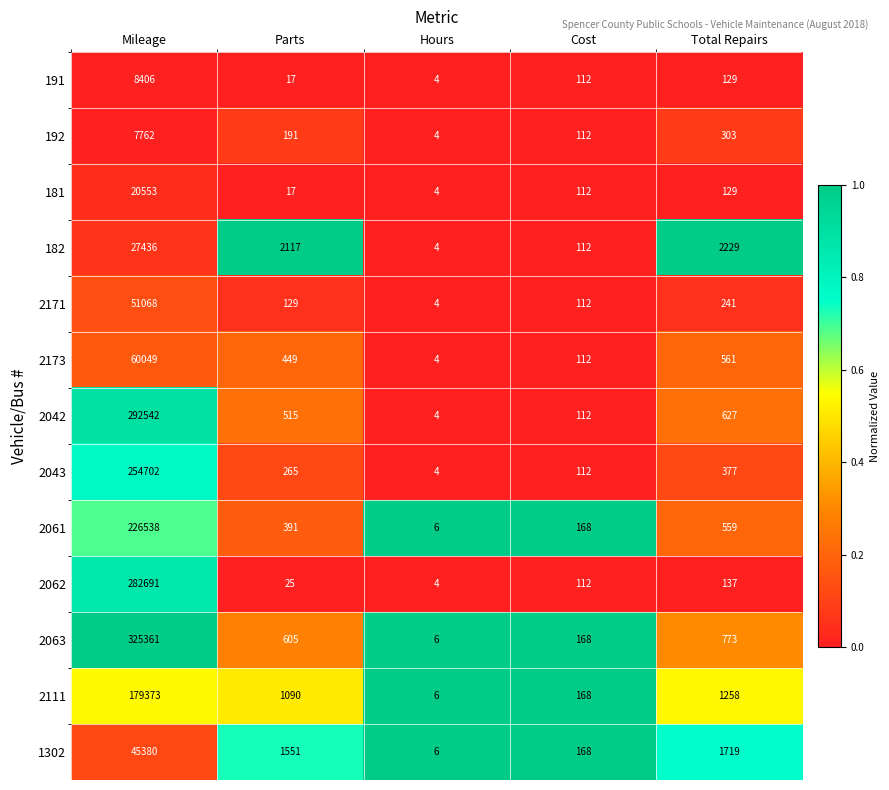

Which series has the largest total across all categories?

2063